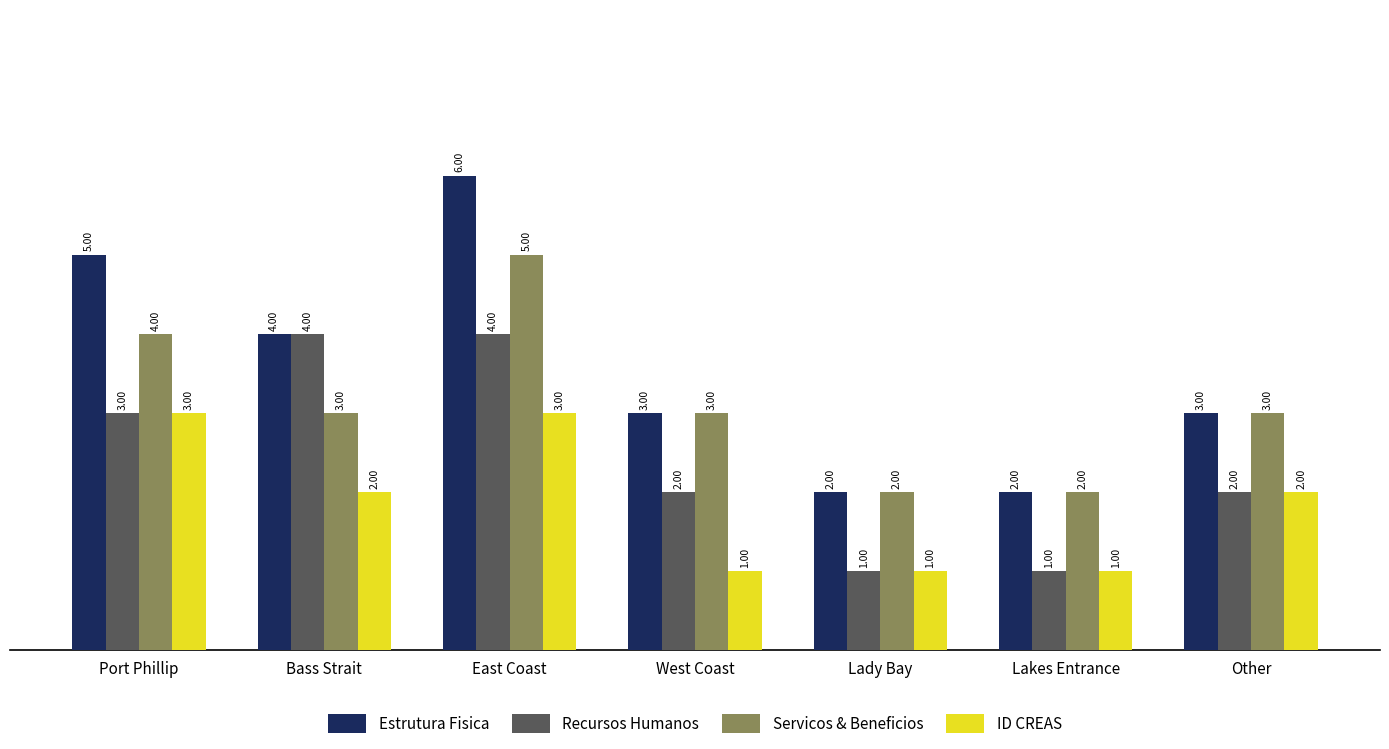

What is the sum of the Servicos & Beneficios values at Lady Bay and Port Phillip?

6